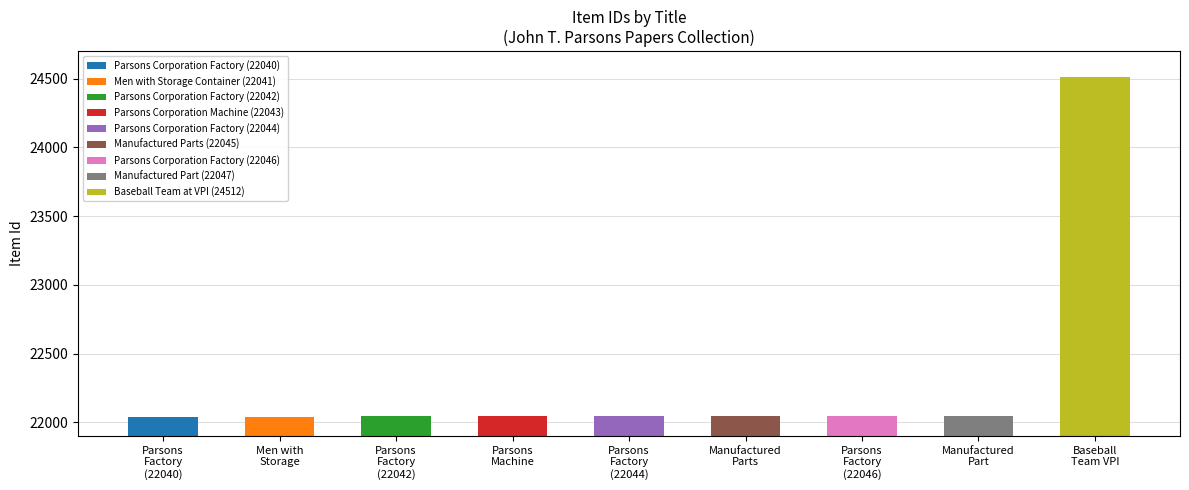

What is the sum of all values?

200860